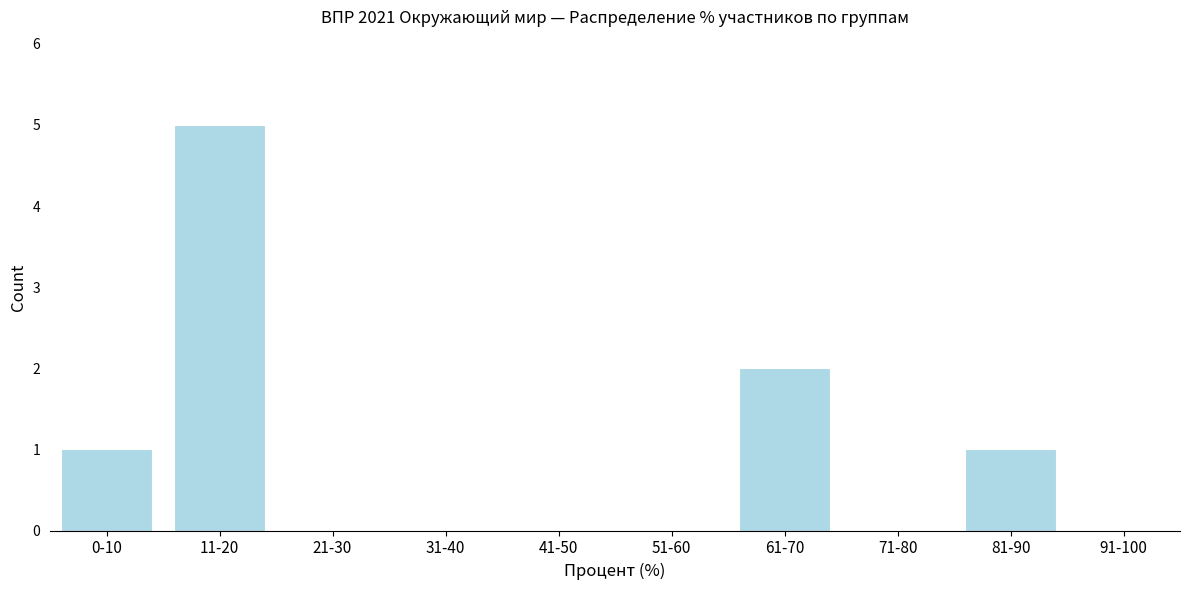

Reading right to left, extract all data points from this chart.

91-100=0	81-90=1	71-80=0	61-70=2	51-60=0	41-50=0	31-40=0	21-30=0	11-20=5	0-10=1